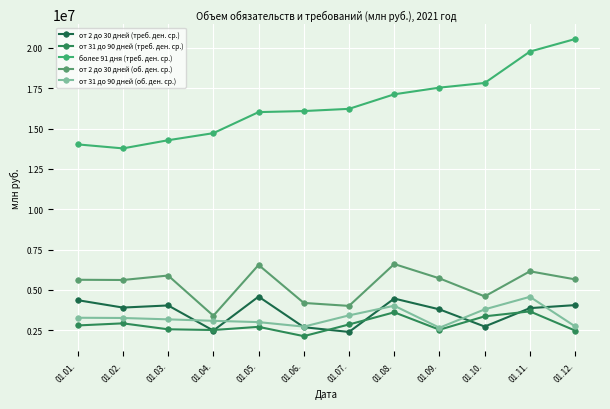

What is the label of the 10th point from the left?

01.10.